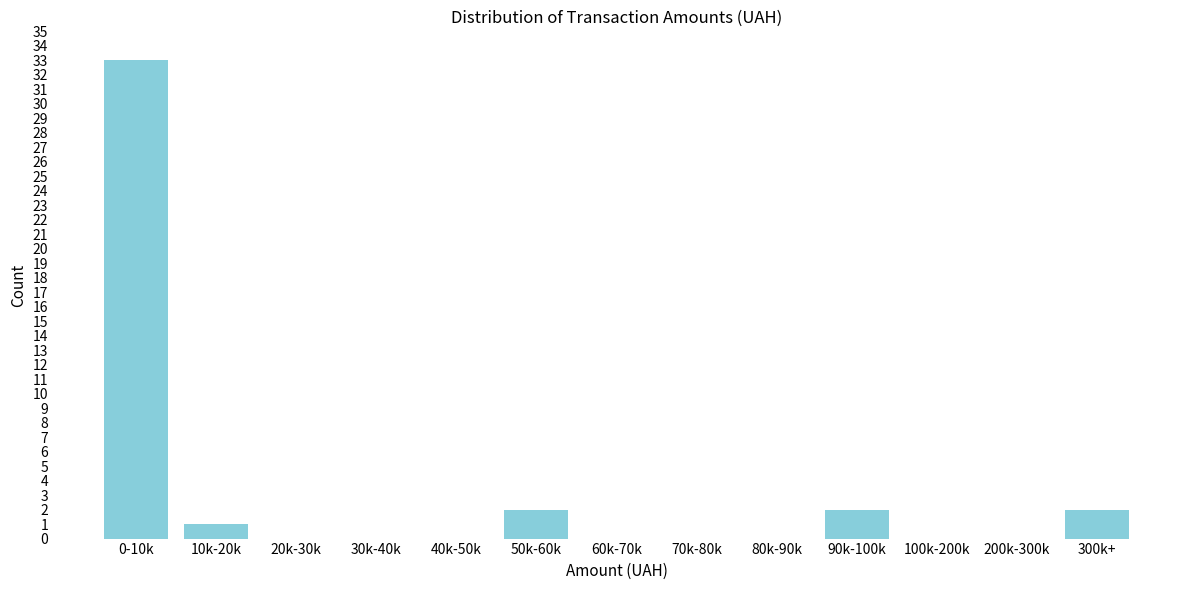

Reading left to right, transcribe all the data shown in this chart.

0-10k=33	10k-20k=1	20k-30k=0	30k-40k=0	40k-50k=0	50k-60k=2	60k-70k=0	70k-80k=0	80k-90k=0	90k-100k=2	100k-200k=0	200k-300k=0	300k+=2